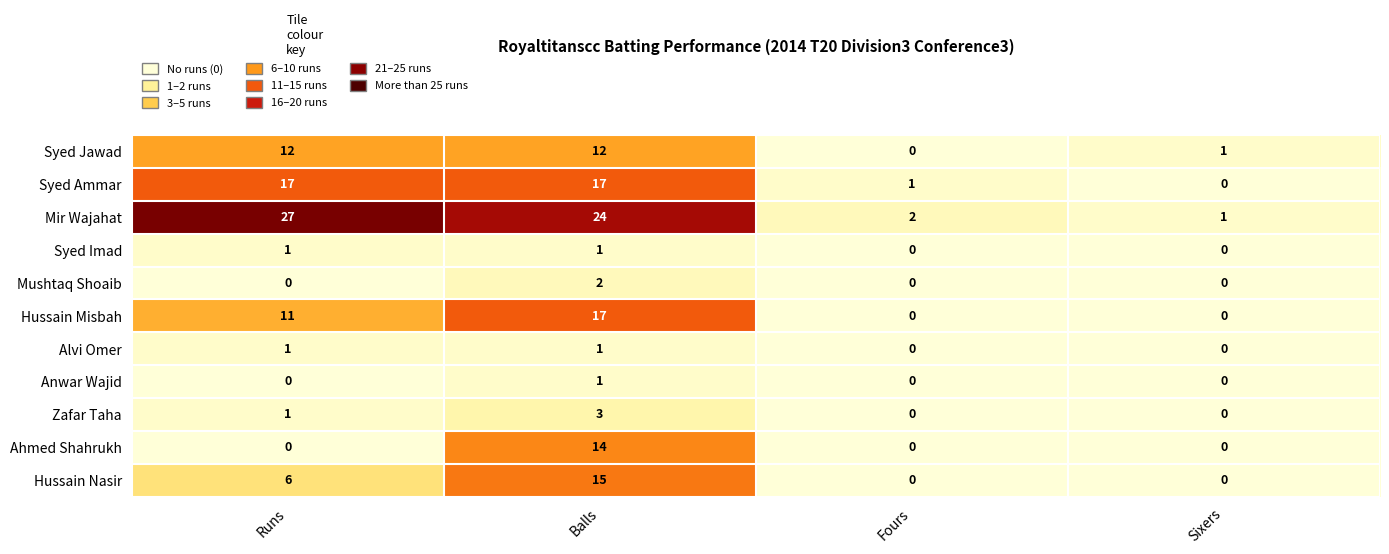

At which category does the chart reach its peak across all series?

Runs